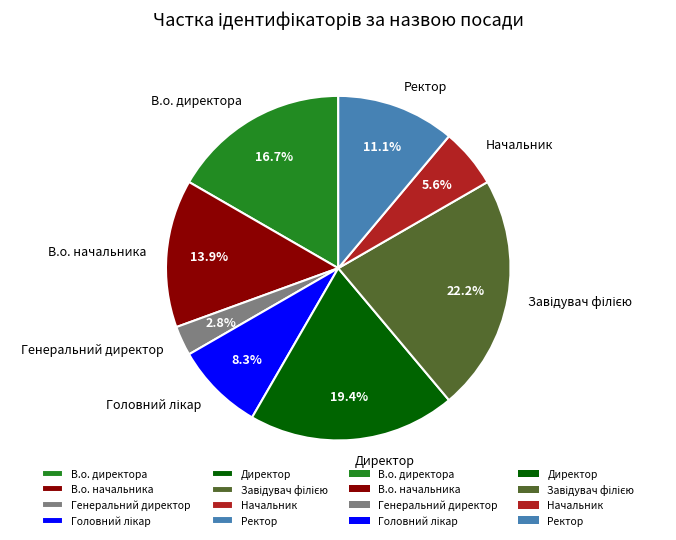

Which slice is the smallest?

Генеральний директор